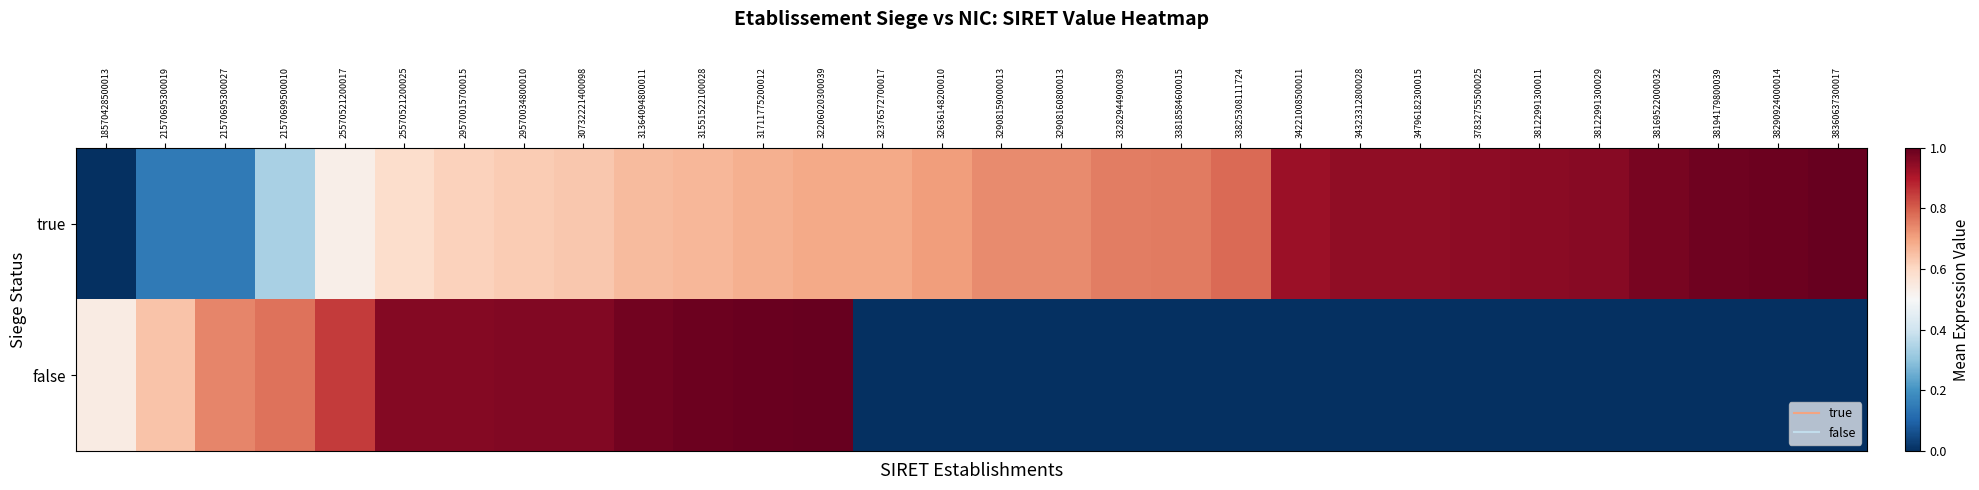

What is the total value across all series at 38169522000032?

1.0